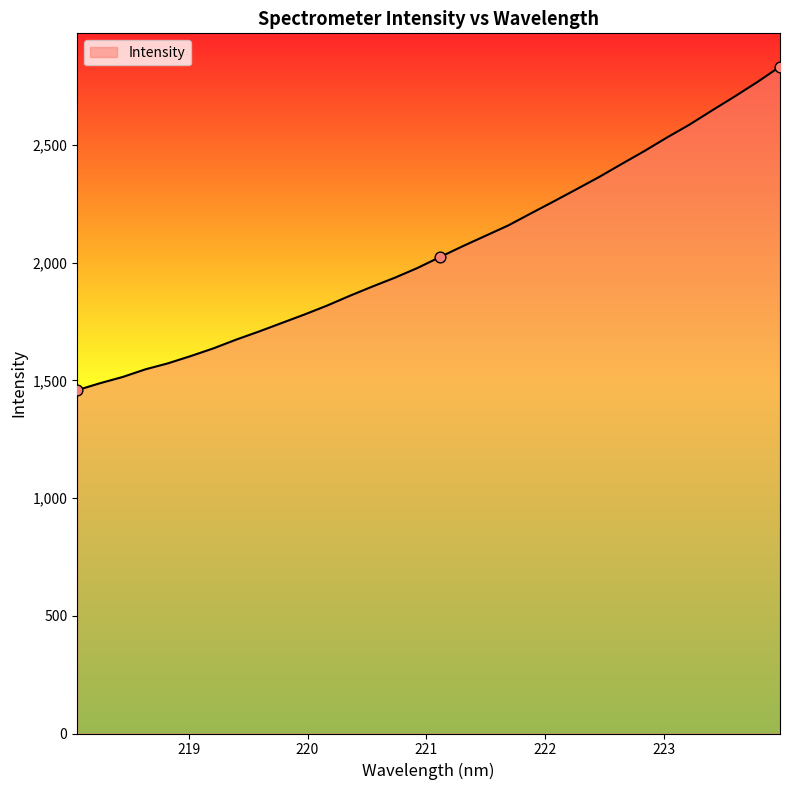

What is the difference between the maximum and minimum values?

1374.0